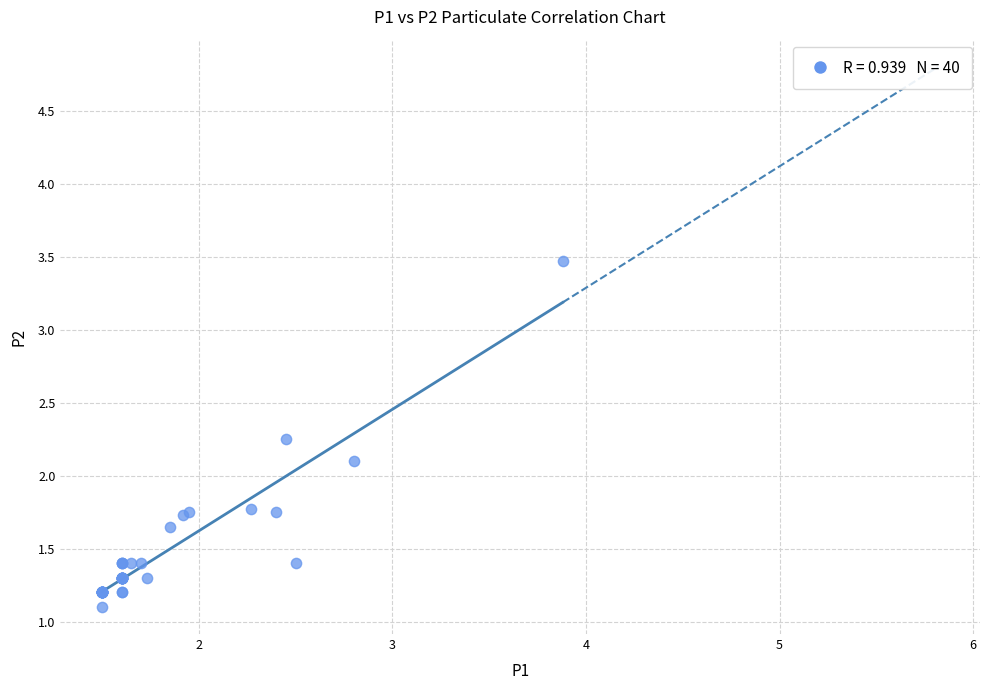

What Y value in the scatter plot is closest to 2?

2.1